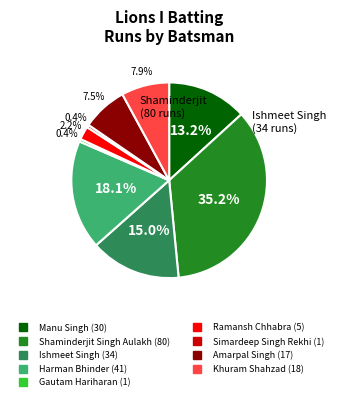

How many segments does this pie chart have?

9